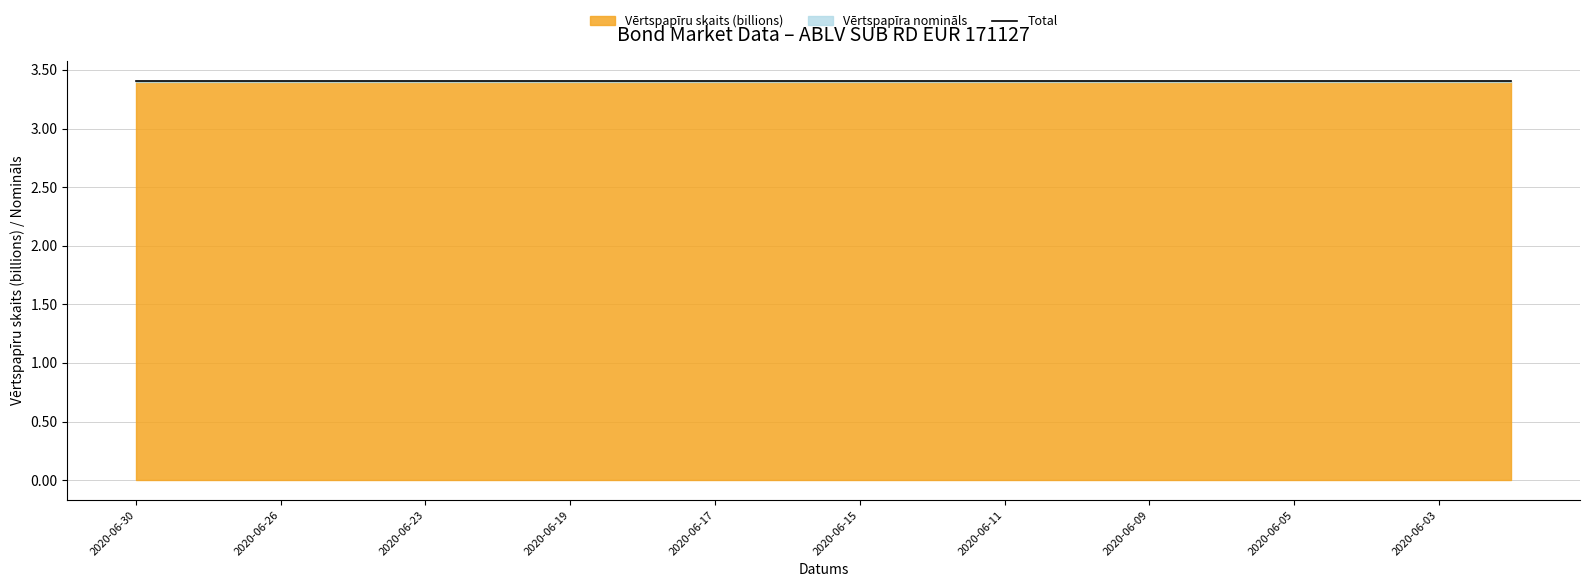

True or false: Vērtspapīra nomināls and Vērtspapīru skaits cross at least once.

False